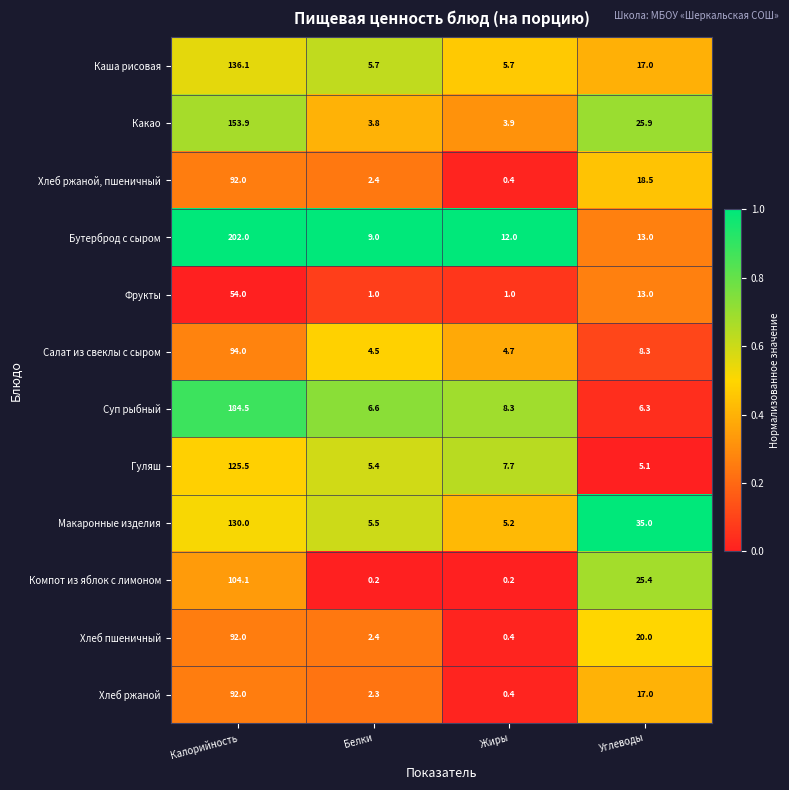

Read the Хлеб пшеничный value at Белки.

2.4